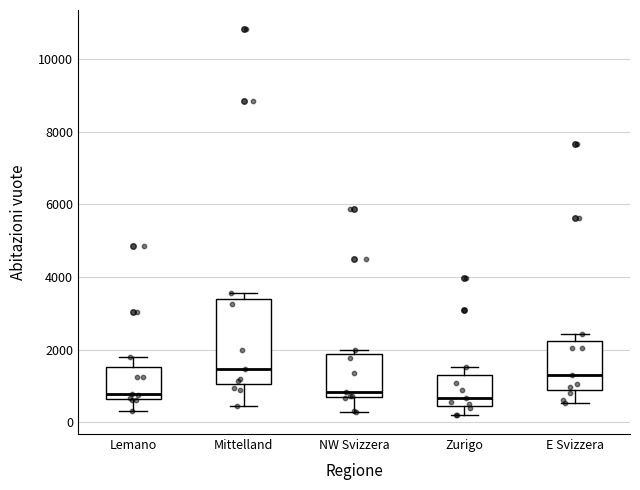

Comparing the boxes themselves (not the whiskers), which one is the tallest?

Mittelland